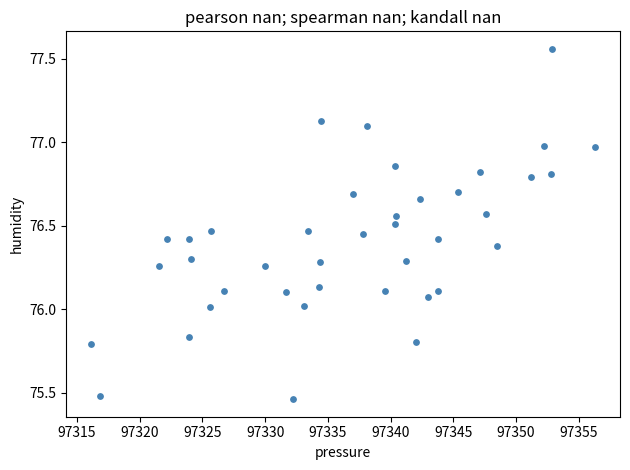

What is the range of X values (max minus min)?

40.1